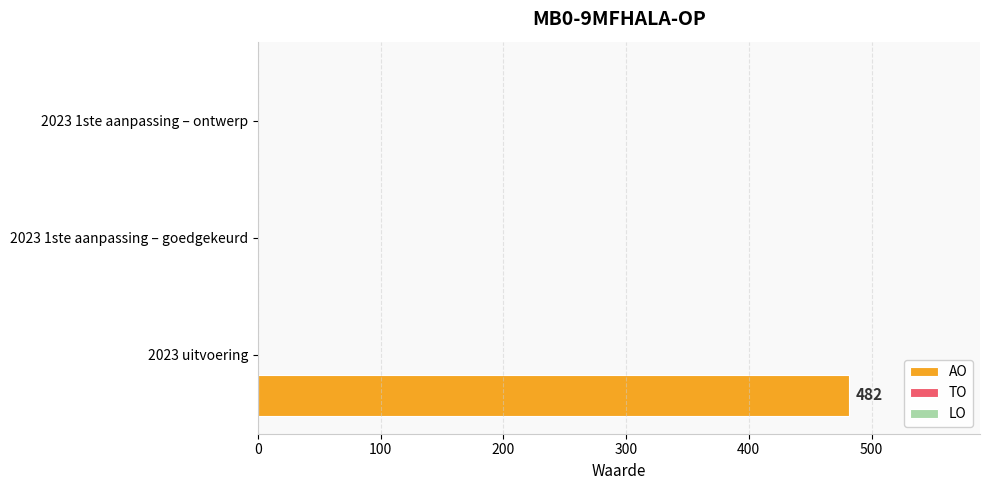

What is the greatest value displayed?

482